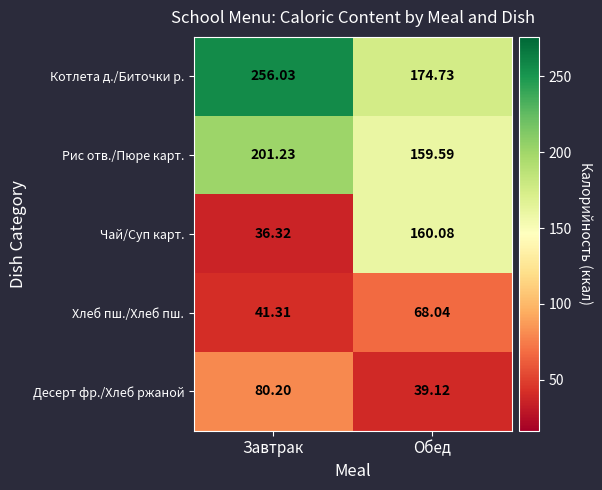

Which label corresponds to the largest value in the chart?

Завтрак